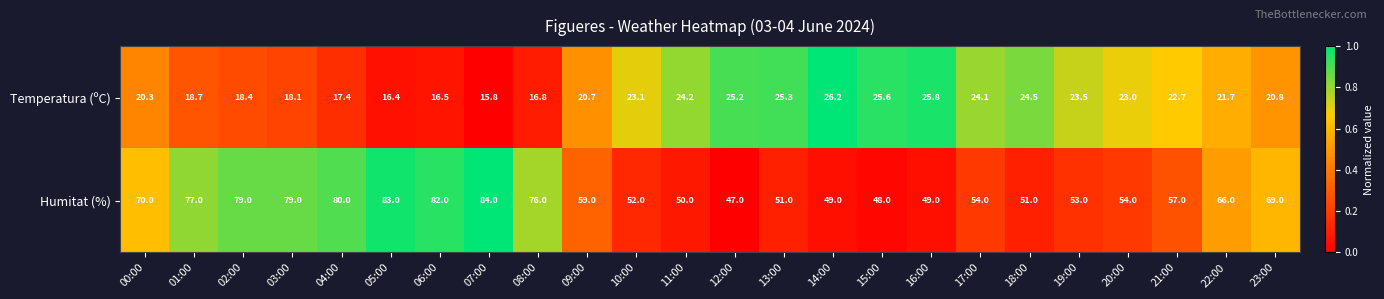

Is the value of Temperatura (ºC) at 09:00 greater than the value of Humitat (%) at 06:00?

No